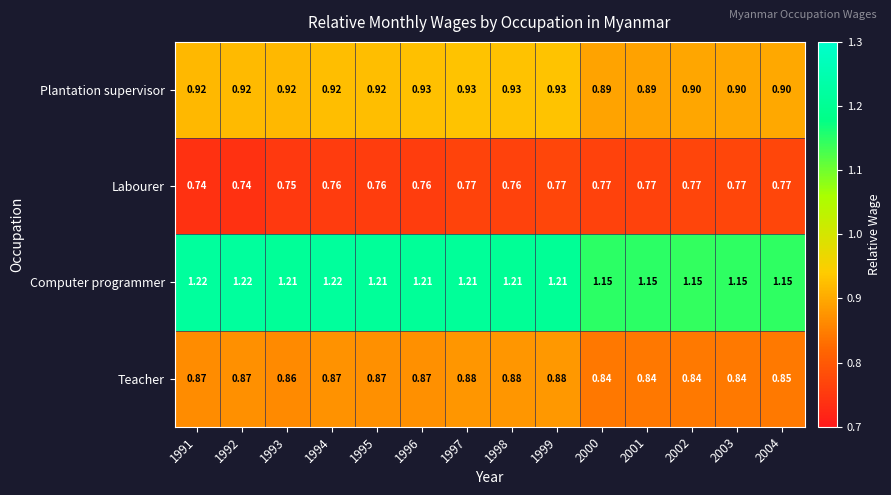

Rank the series by their maximum value, from lowest to highest.

Labourer, Teacher, Plantation supervisor, Computer programmer